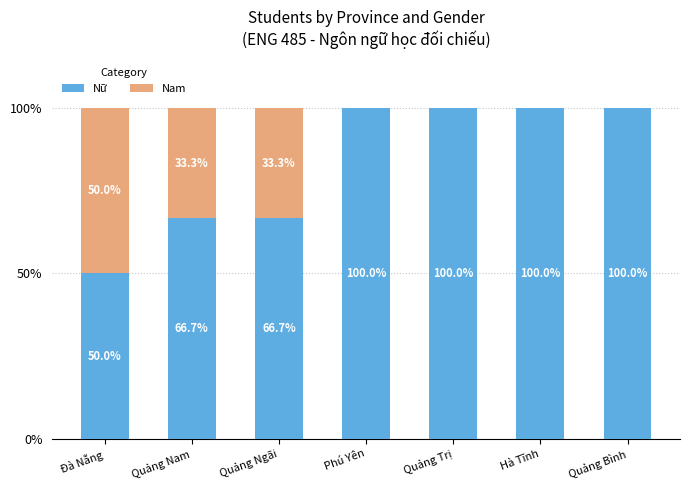

Is it true that Nữ equals 141.4 at Phú Yên?

False